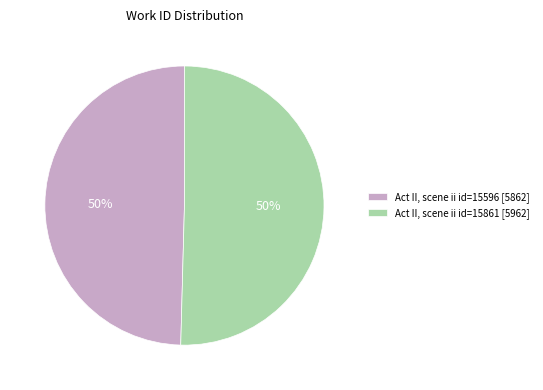

True or false: Act II, scene ii id=15861 [5962] accounts for 50% of the total.

True